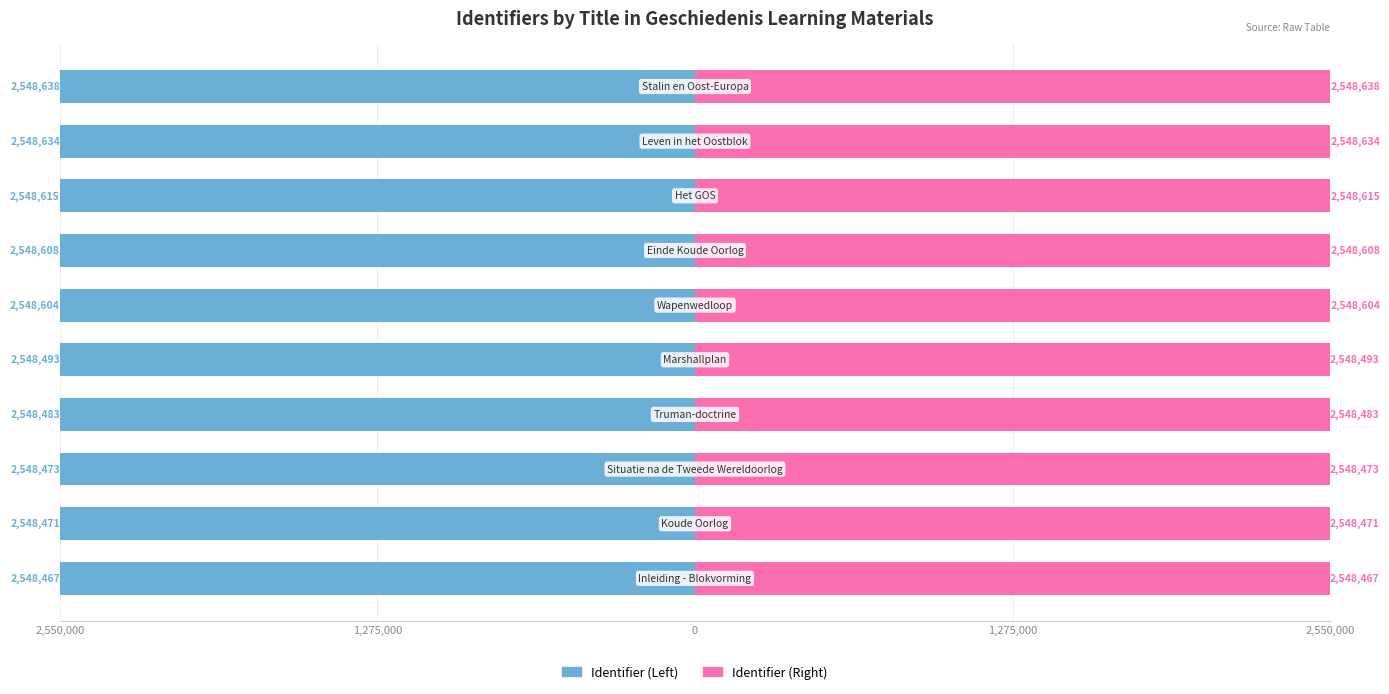

What is the difference between the highest and lowest values at 1,275,000?

5096942